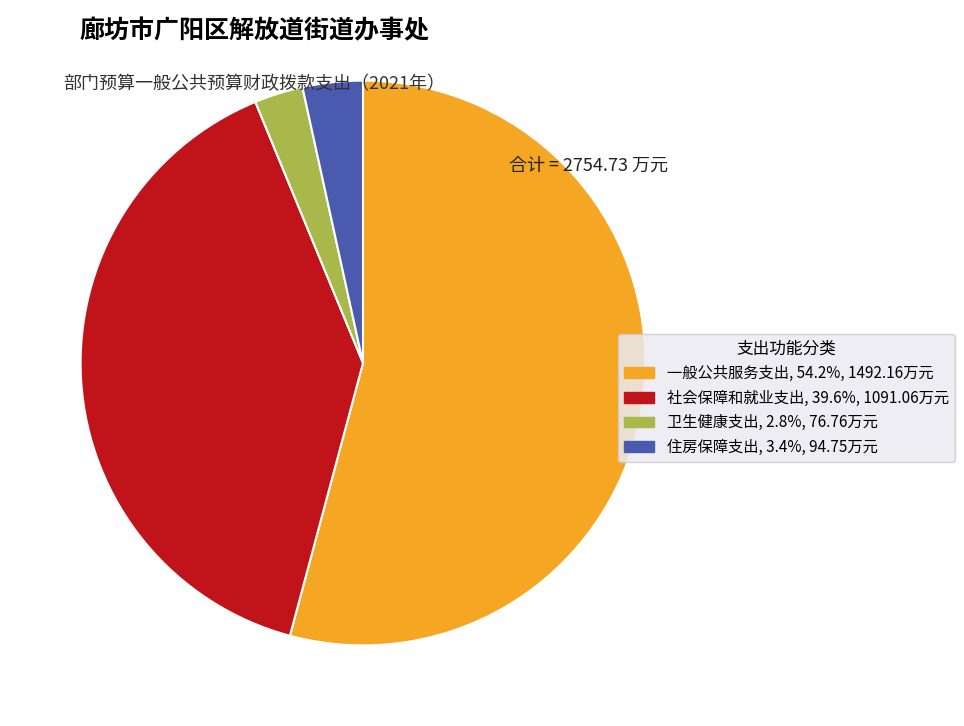

Combined, do 住房保障支出 and 卫生健康支出 account for over 50%?

No